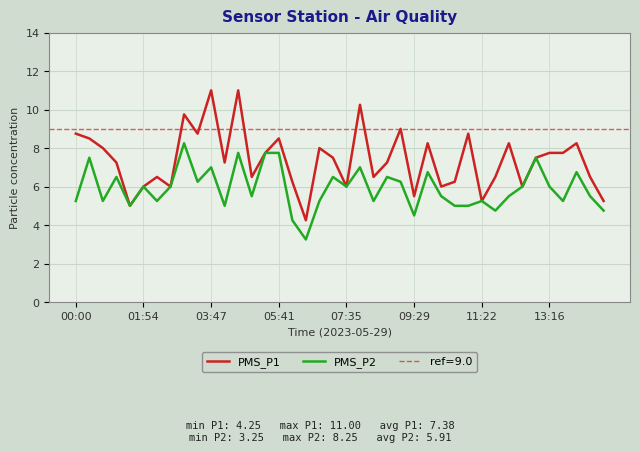

At which category is the sum across all series the highest?

12